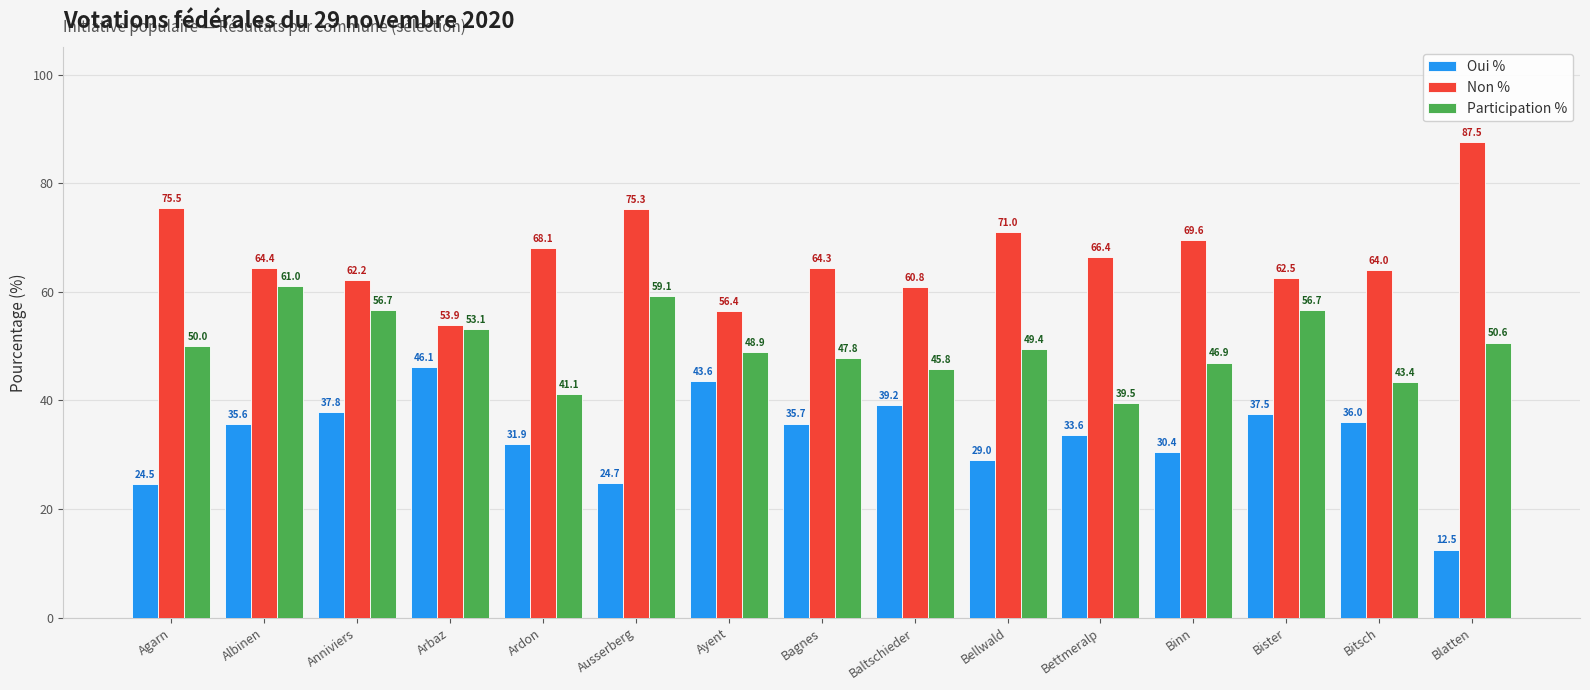

What is the difference between the second highest and minimum values in the Oui % series?

31.1